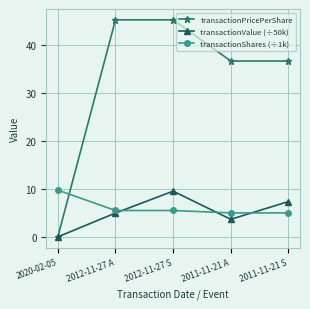

Rank the categories by transactionValue (÷50k) value from highest to lowest.

2012-11-27 S, 2011-11-21 S, 2012-11-27 A, 2011-11-21 A, 2020-02-05